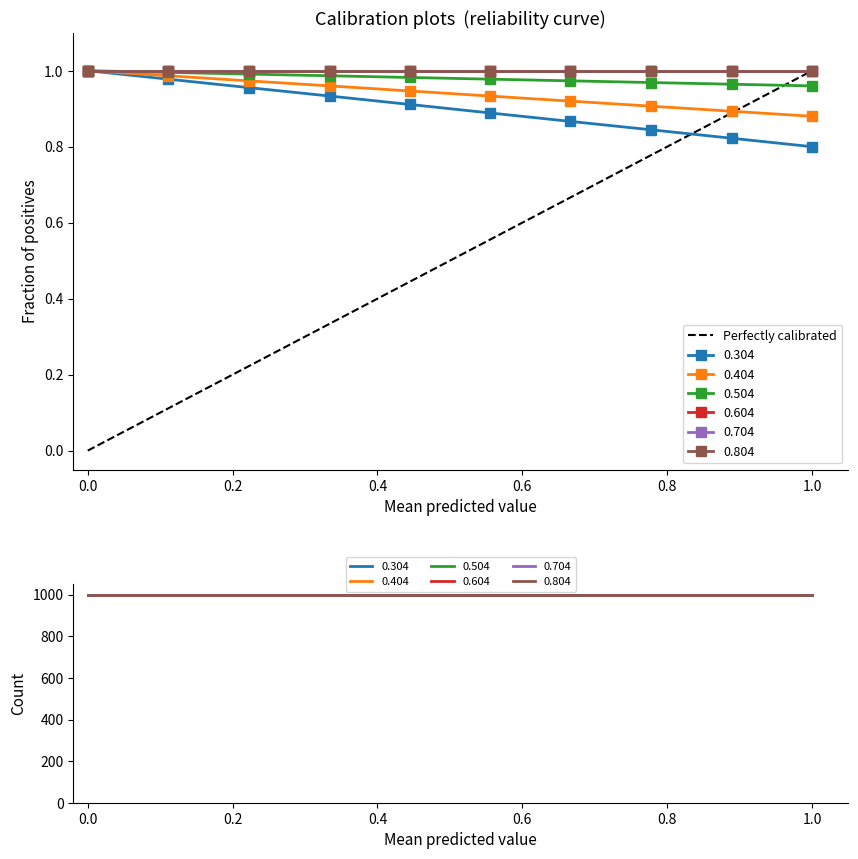

How many values are below 1?

1